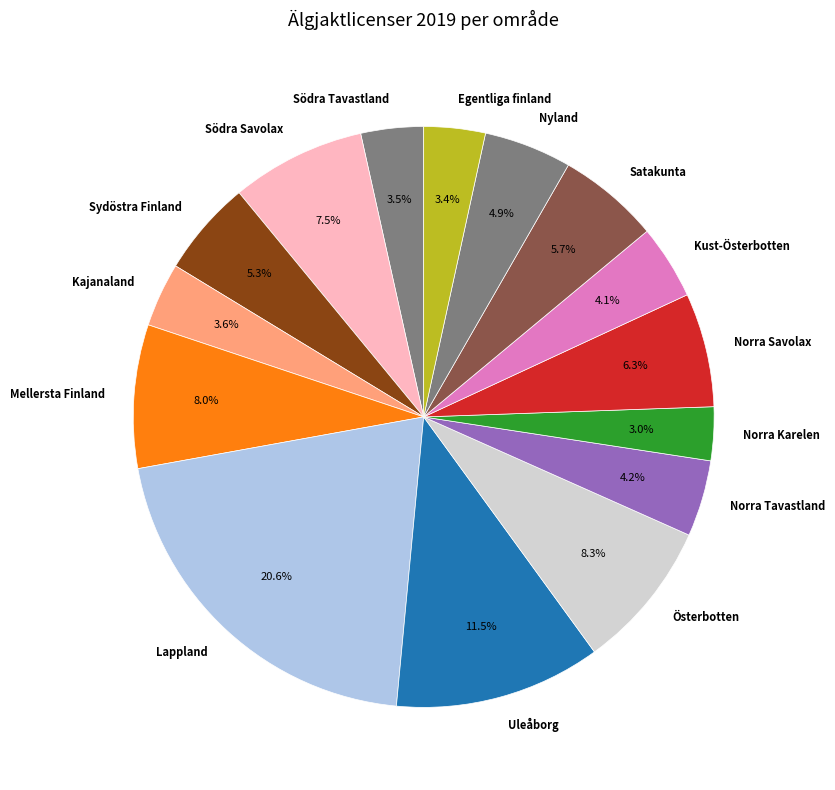

To the nearest percent, what portion does Kajanaland represent?

4%